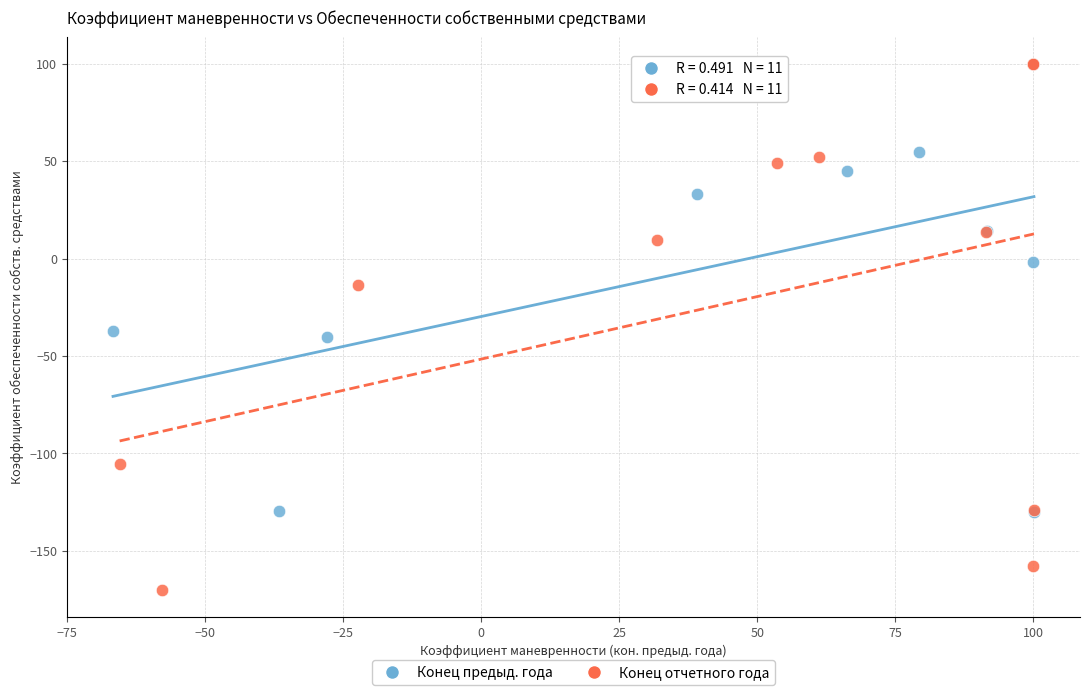

Which series has the widest spread of Y values?

Конец отчетного года